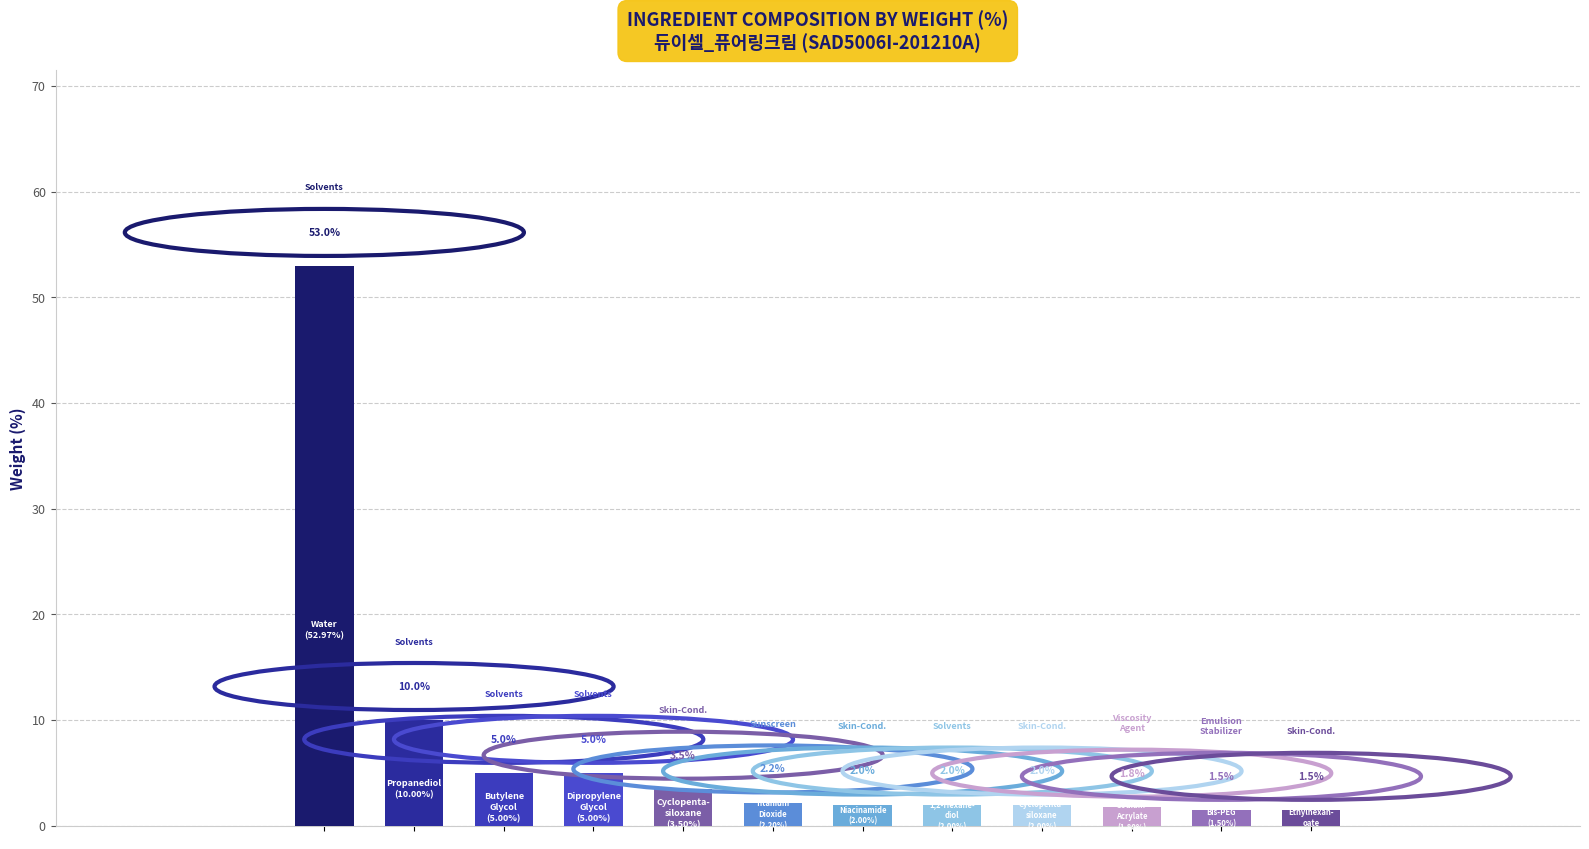

Reading right to left, transcribe all the data shown in this chart.

1.5	1.5	1.8	2.0	2.0	2.0	2.2	3.5	5.0	5.0	10.0	53.0